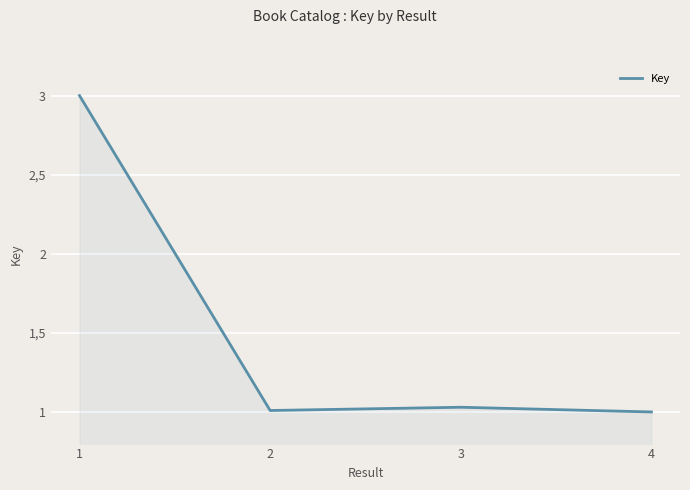

Does the chart display data point markers on the line(s)?

No